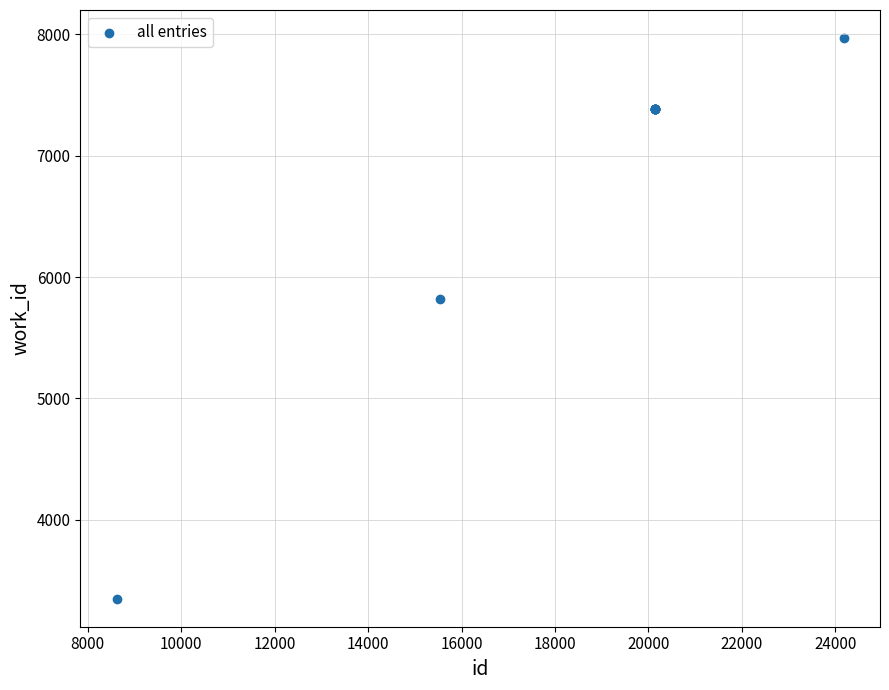

What Y value in the scatter plot is closest to 5659?

5817